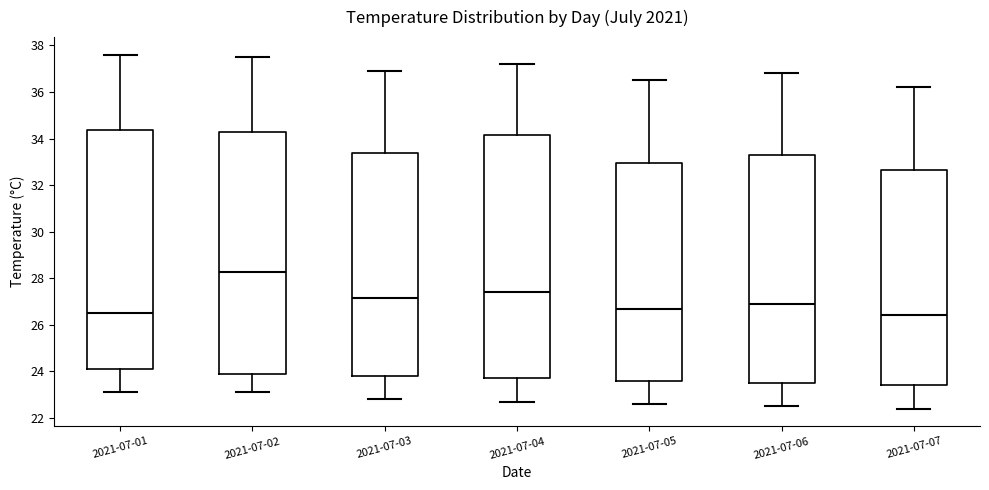

Reading left to right, read every box against the y-axis: the position of its median line, the range the box covers, and the ends of its whiskers. The values are not printed on the chart, so give them approximately, as read against the axis.

2021-07-01: median 26.6, box 24.2 to 34.4, whiskers 23.2 to 37.6
2021-07-02: median 28.2, box 24.0 to 34.2, whiskers 23.2 to 37.6
2021-07-03: median 27.2, box 23.8 to 33.4, whiskers 22.8 to 37.0
2021-07-04: median 27.4, box 23.8 to 34.2, whiskers 22.8 to 37.2
2021-07-05: median 26.8, box 23.6 to 33.0, whiskers 22.6 to 36.6
2021-07-06: median 27.0, box 23.6 to 33.2, whiskers 22.6 to 36.8
2021-07-07: median 26.4, box 23.4 to 32.6, whiskers 22.4 to 36.2